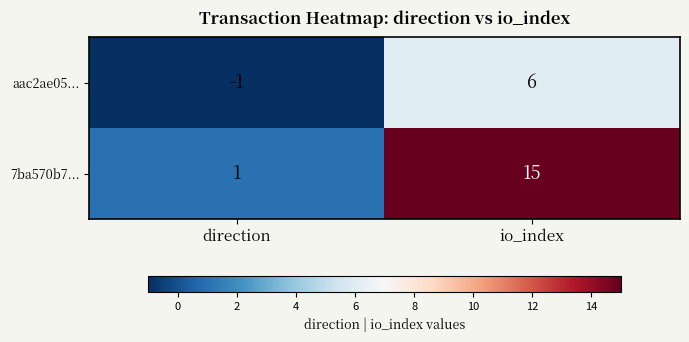

Reading left to right, what are all the values shown in this chart?

aac2ae05...: -1	6
7ba570b7...: 1	15